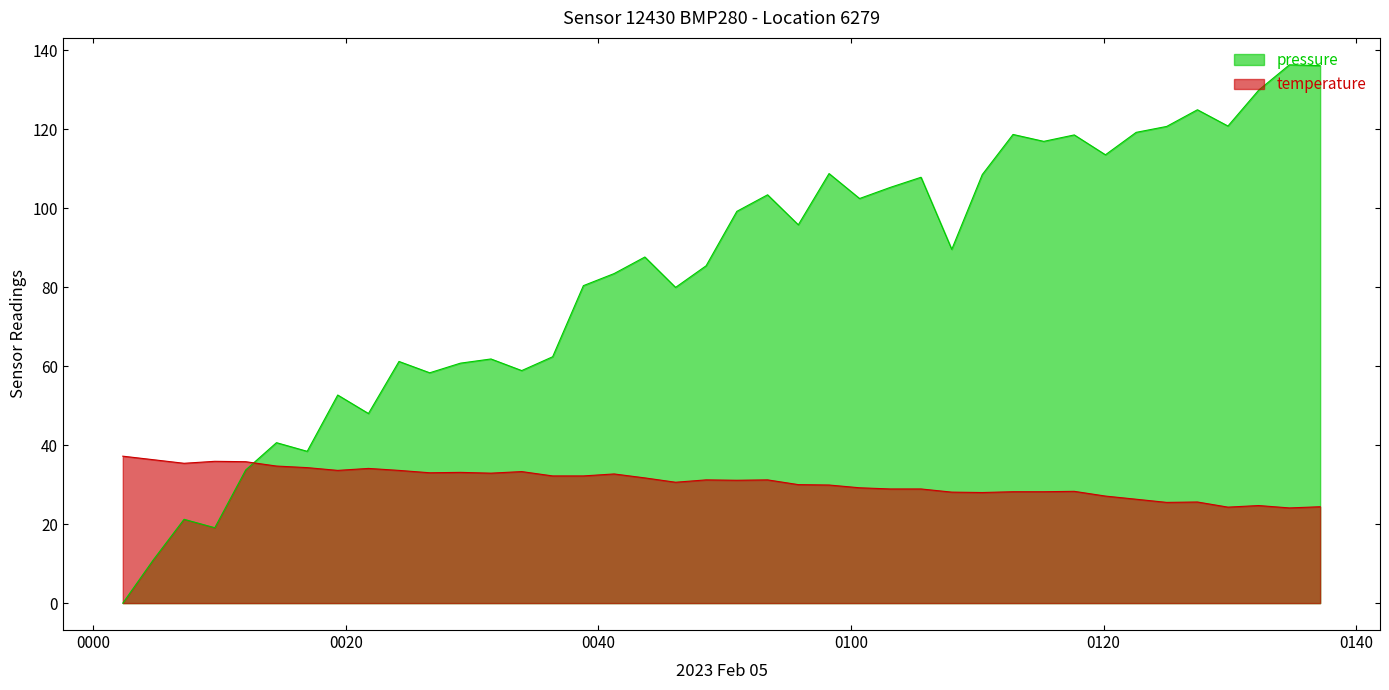

List the series in order of their overall mean, lowest first.

temperature, pressure